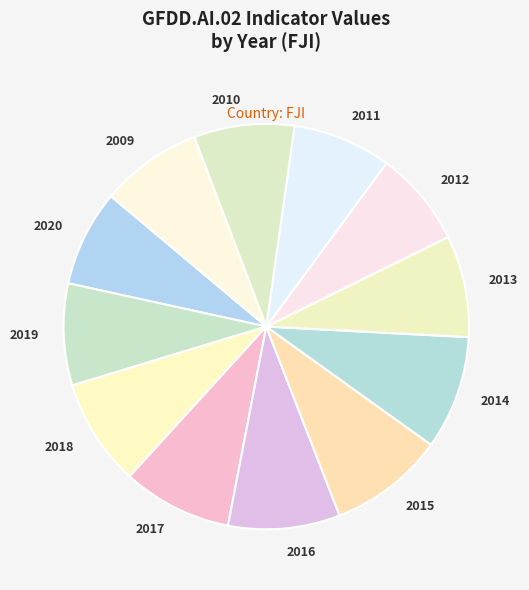

Does 2014 account for over 50% of the chart?

No